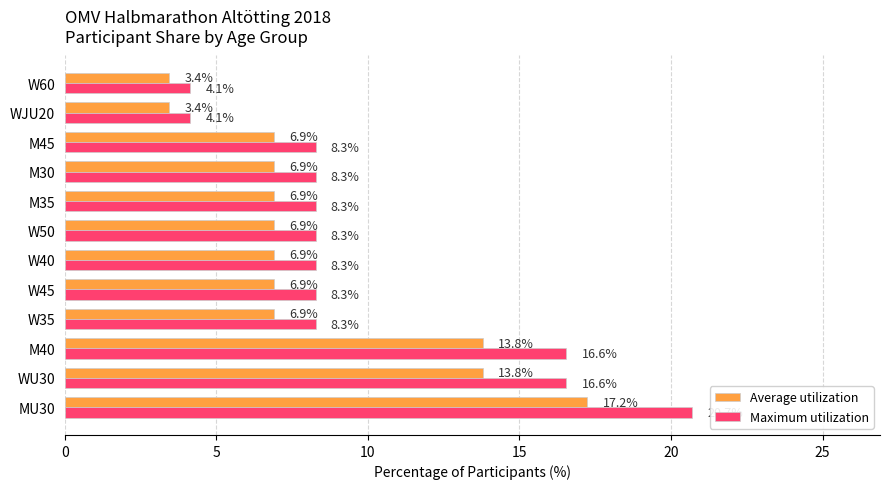

How many data points in Maximum utilization are less than 8?

2